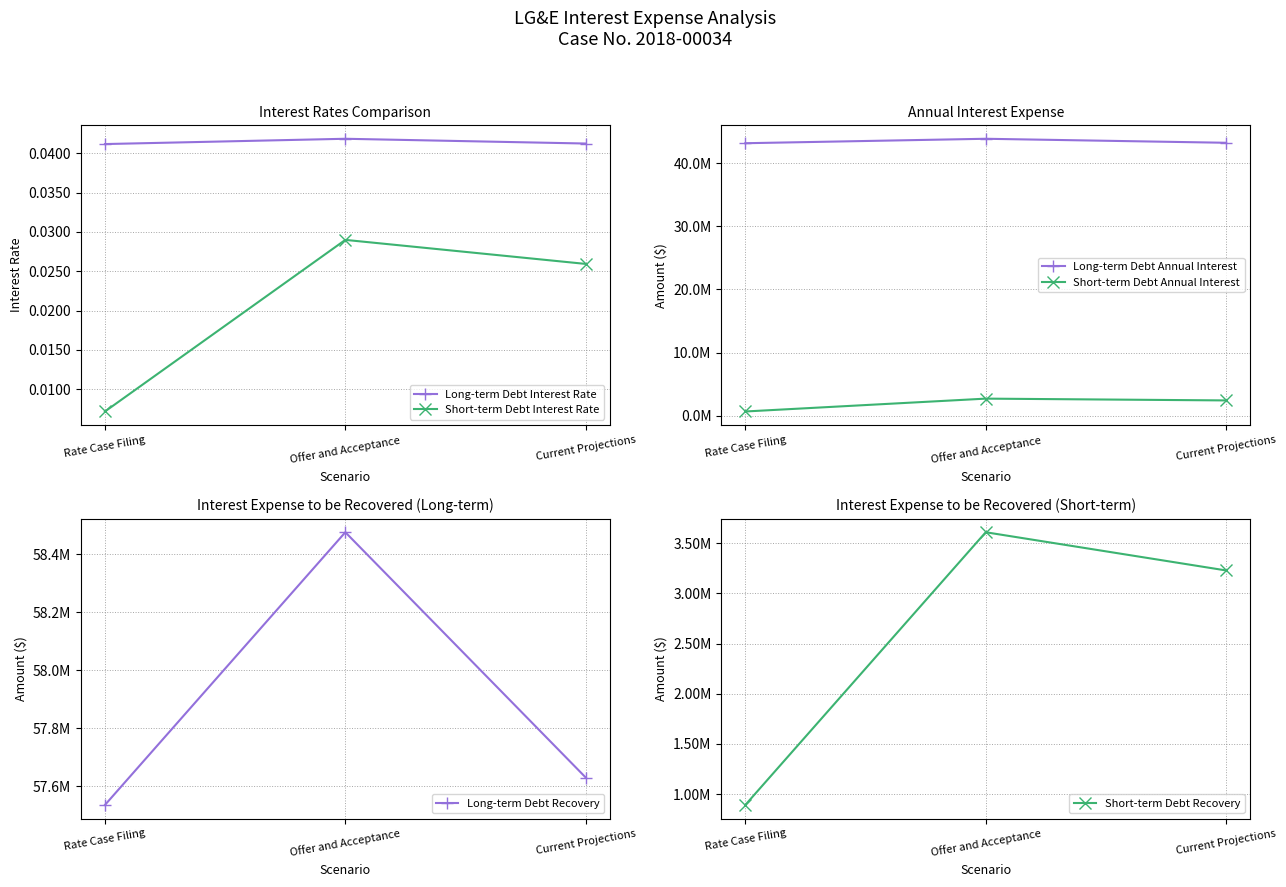

The value of Long-term Debt Interest Rate at Current Projections is 0.1. True or false?

False